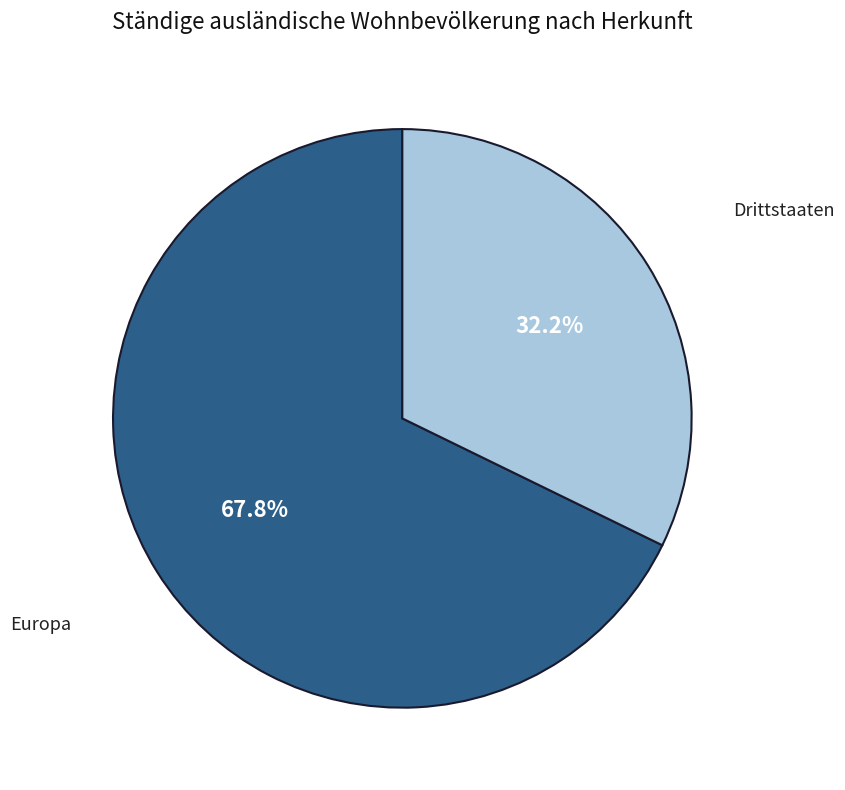

Is there any slice that represents more than half of the pie?

Yes